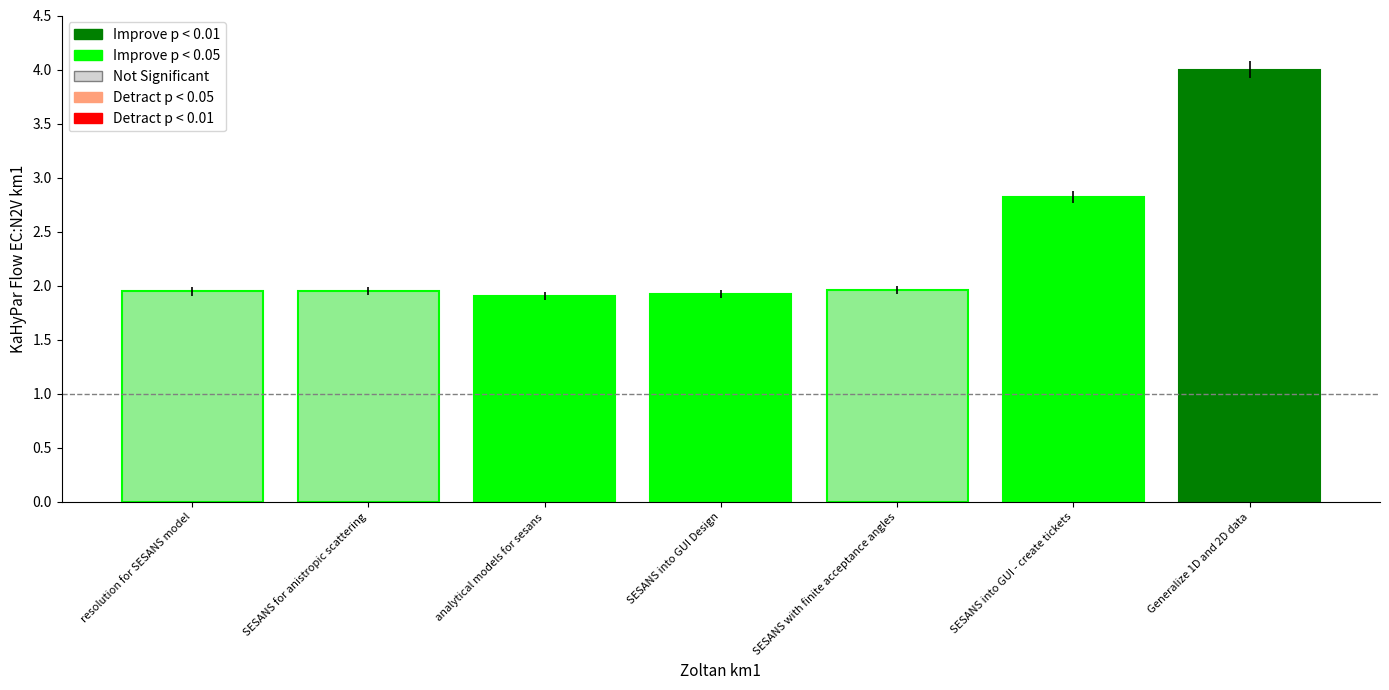

The value at SESANS into GUI - create tickets is 4.0. True or false?

False